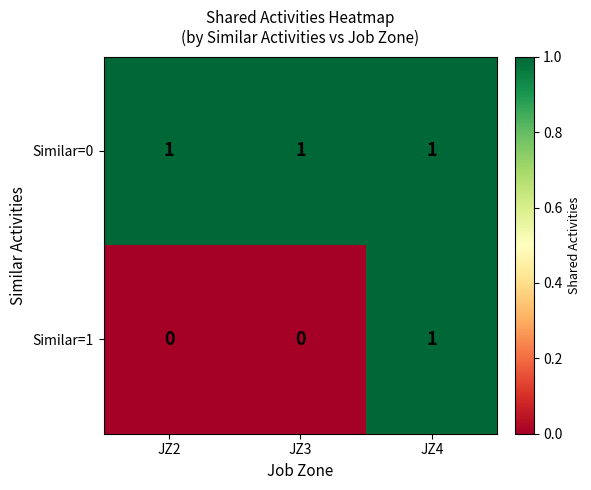

Which series changed the most between JZ3 and JZ4?

Similar=1